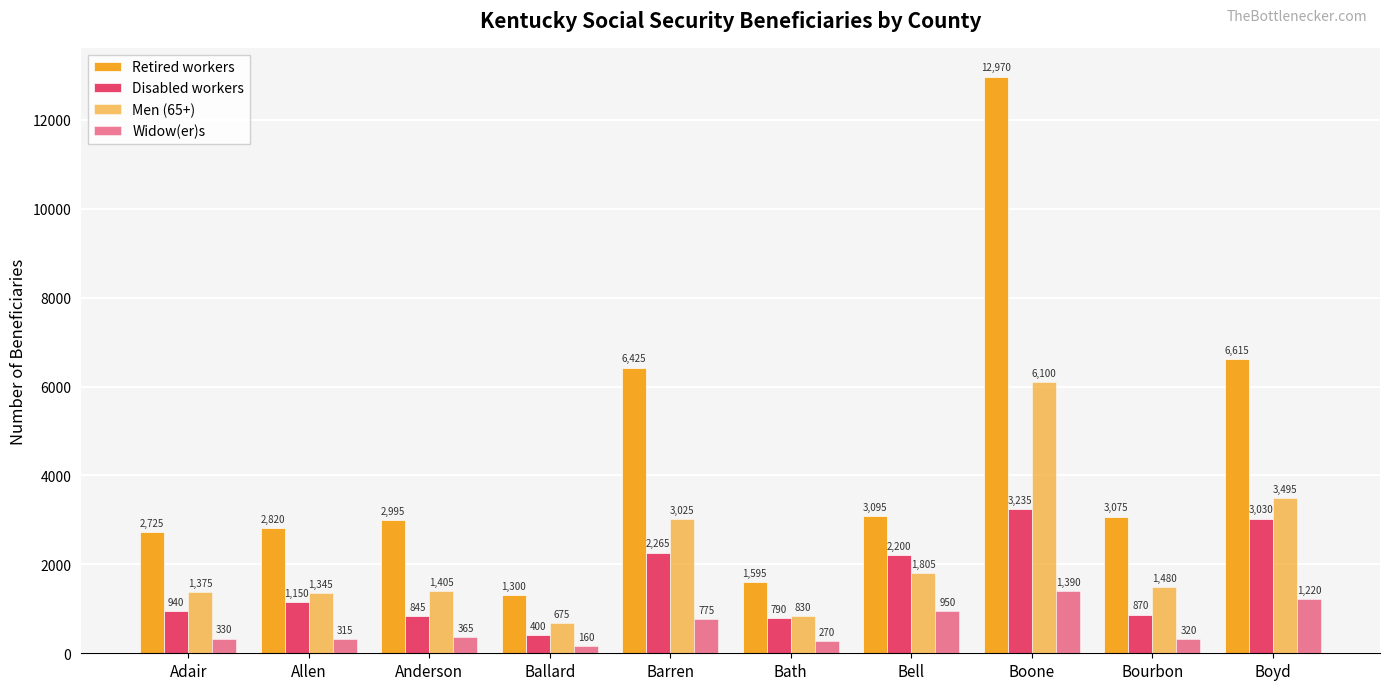

Rank the series at Allen from highest to lowest value.

Retired workers, Men (65+), Disabled workers, Widow(er)s